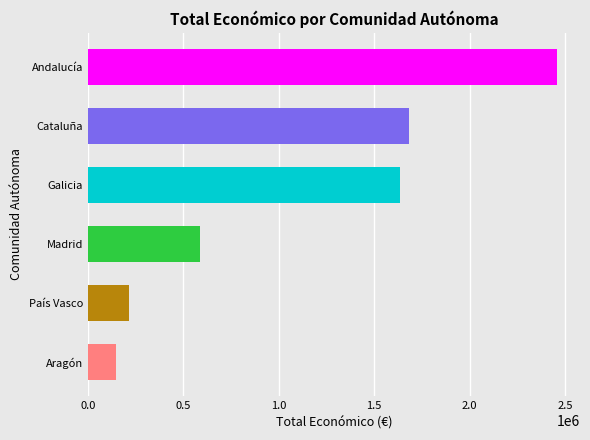

Are the bars grouped side by side (vs. stacked)?

No